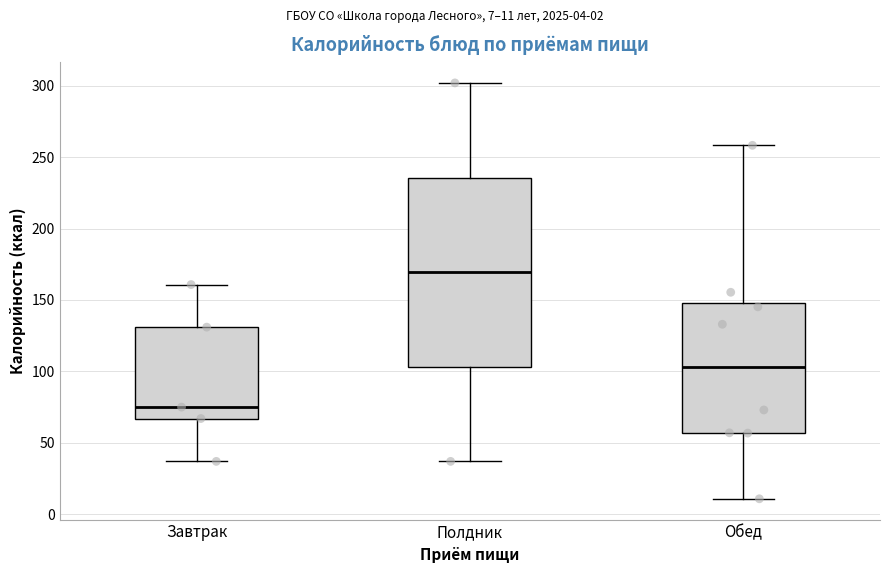

Comparing the boxes themselves (not the whiskers), which one is the tallest?

Полдник